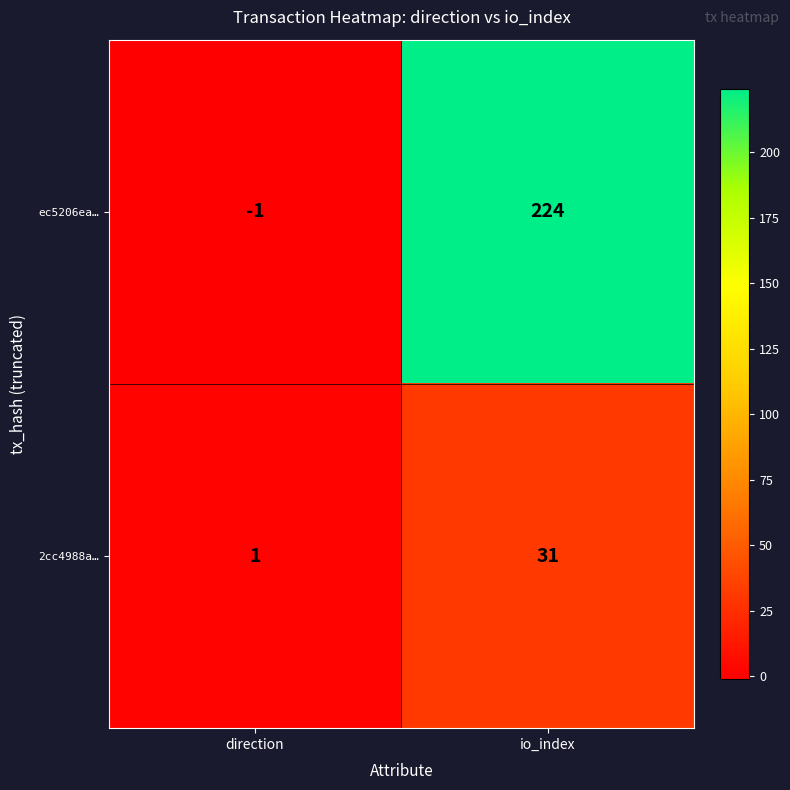

Which series has the largest total across all categories?

ec5206ea…